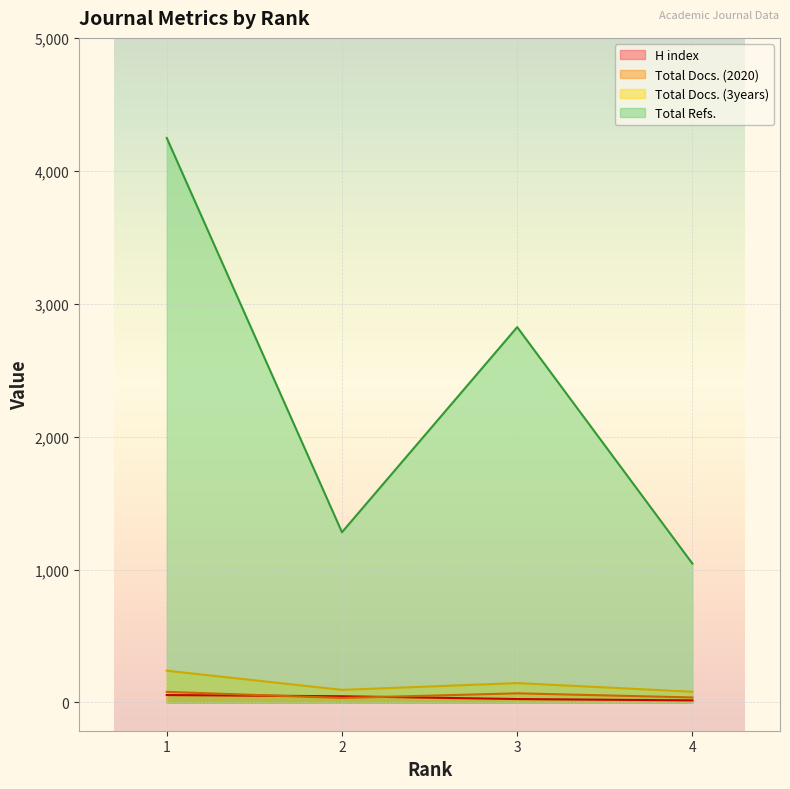

List the labels in order of Total Docs. (2020) value, smallest first.

2, 4, 3, 1